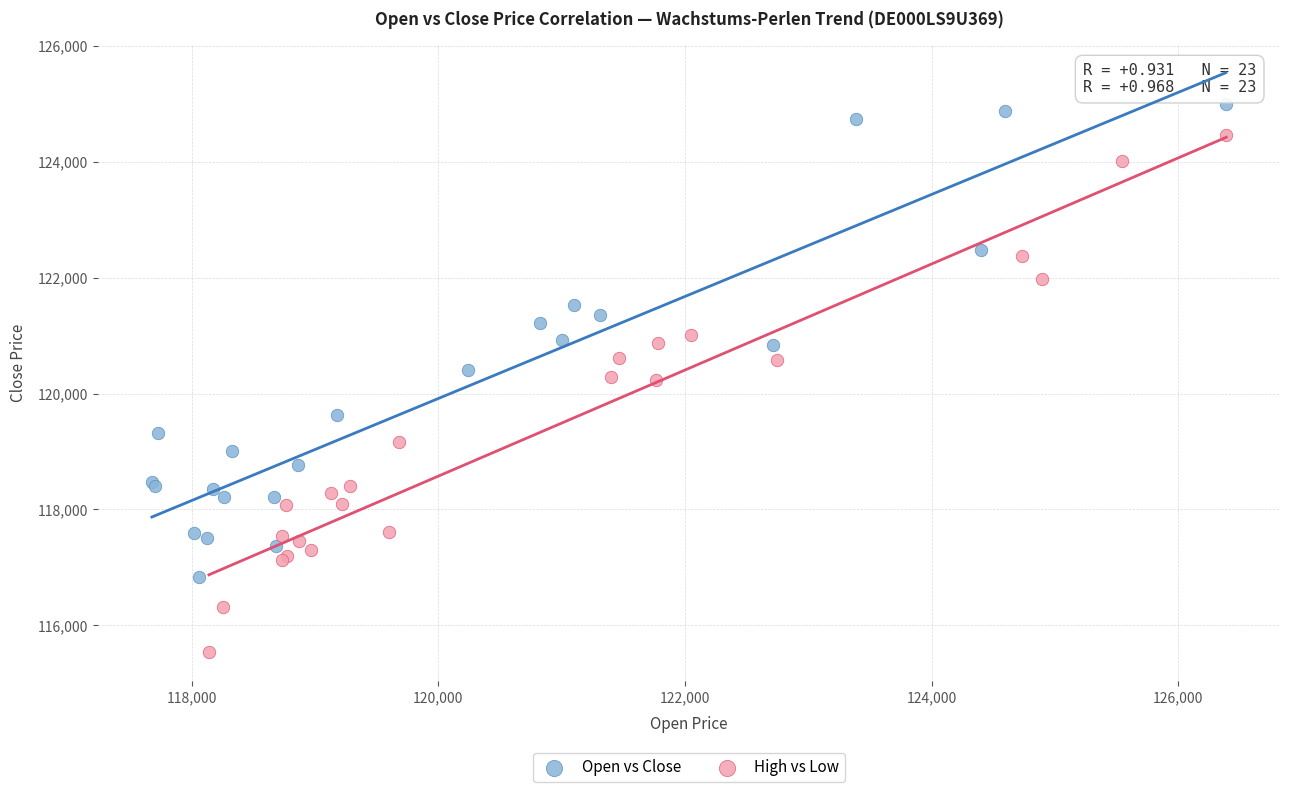

Which series contains the highest Y value?

Open vs Close